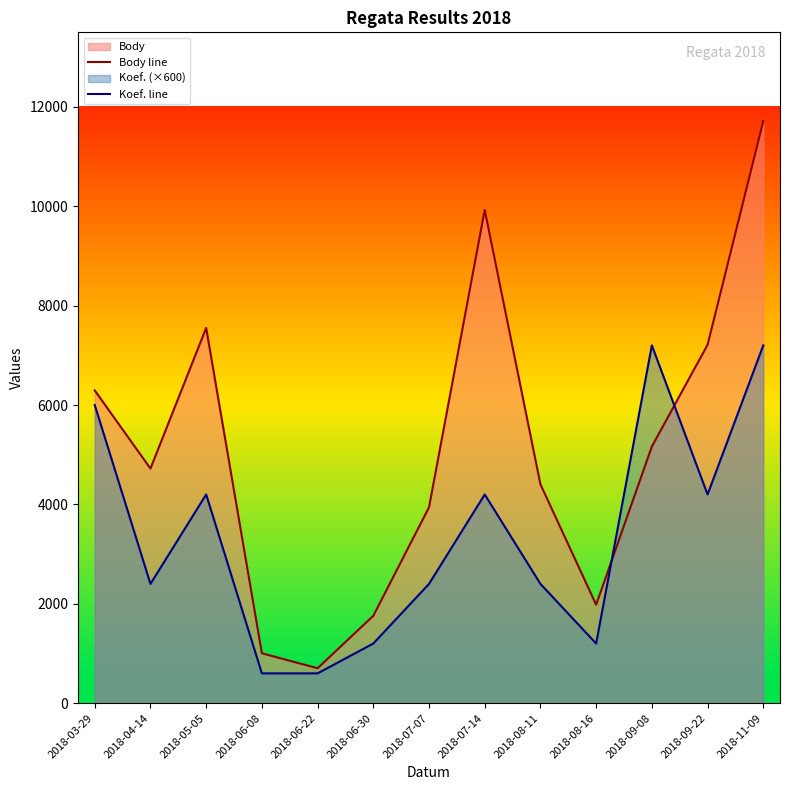

Is it true that Body line equals 1758 at 2018-06-30?

True